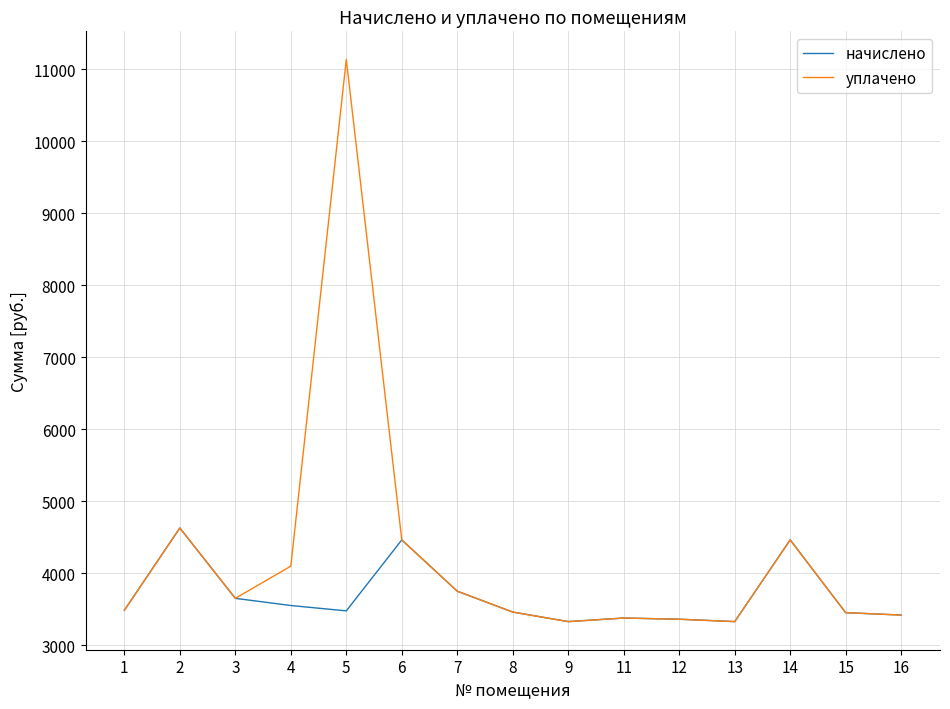

How many categories are shown in the chart?

15